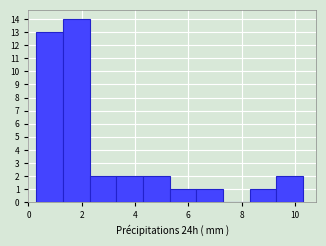

Reading left to right, list every bar in this chart as the range it spans on the x-axis followed by its height. Neither the bar edges nor the heights are printed on the chart, so give them approximately, as read against the axes.

0.3 to 1.3: 13
1.3 to 2.3: 14
2.3 to 3.3: 2
3.3 to 4.3: 2
4.3 to 5.3: 2
5.3 to 6.3: 1
6.3 to 7.3: 1
7.3 to 8.3: 0
8.3 to 9.3: 1
9.3 to 10.3: 2